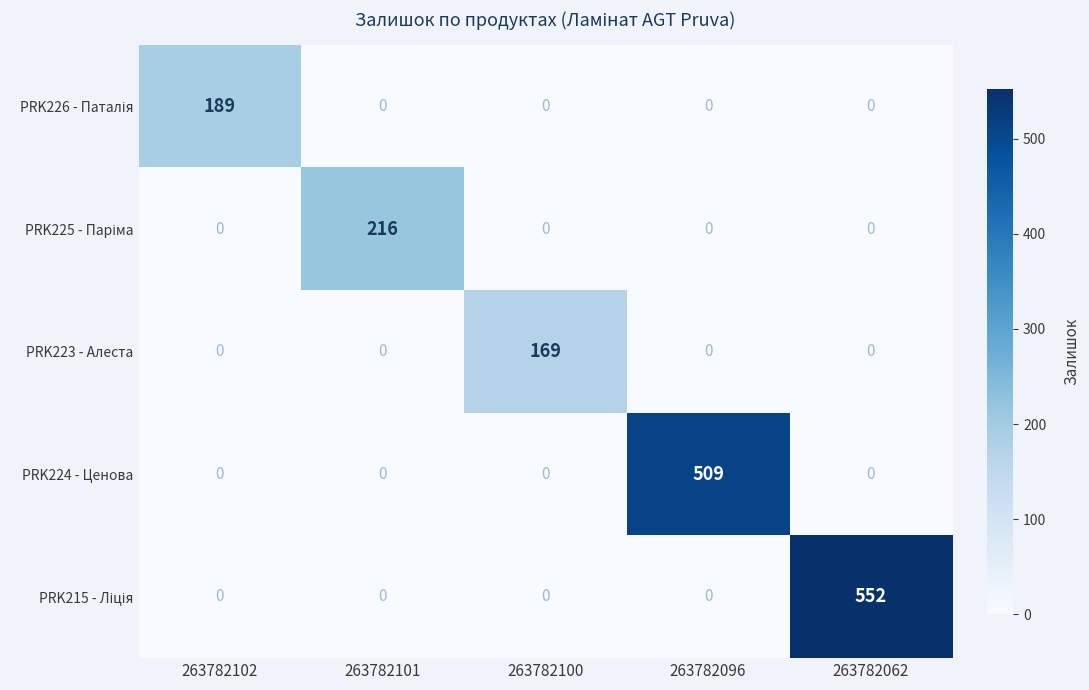

Which category has the highest value across all series?

263782062